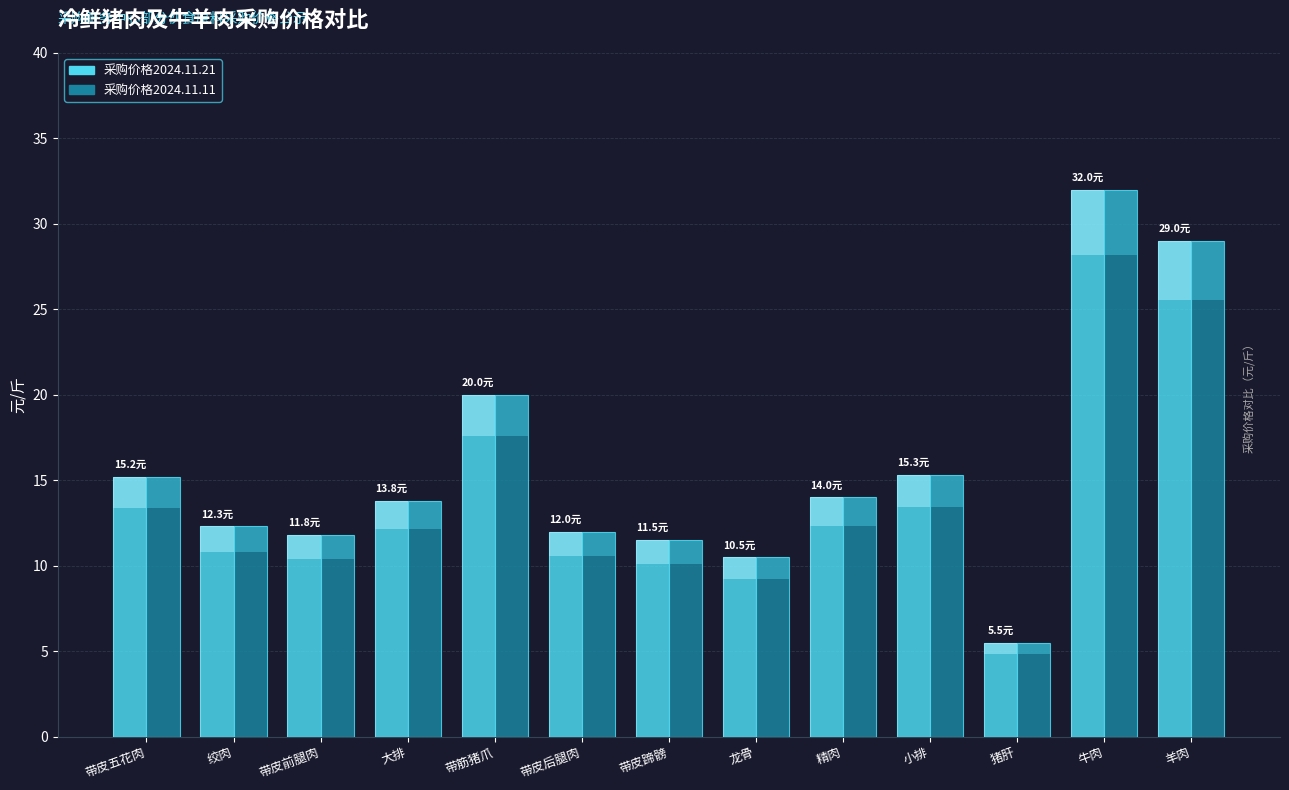

Reading right to left, list all the values displayed in this chart.

采购价格2024.11.21: 羊肉=29.0	牛肉=32.0	猪肝=5.5	小排=15.3	精肉=14.0	龙骨=10.5	带皮蹄髈=11.5	带皮后腿肉=12.0	带筋猪爪=20.0	大排=13.8	带皮前腿肉=11.8	绞肉=12.3	带皮五花肉=15.2
采购价格2024.11.11: 羊肉=29.0	牛肉=32.0	猪肝=5.5	小排=15.3	精肉=14.0	龙骨=10.5	带皮蹄髈=11.5	带皮后腿肉=12.0	带筋猪爪=20.0	大排=13.8	带皮前腿肉=11.8	绞肉=12.3	带皮五花肉=15.2